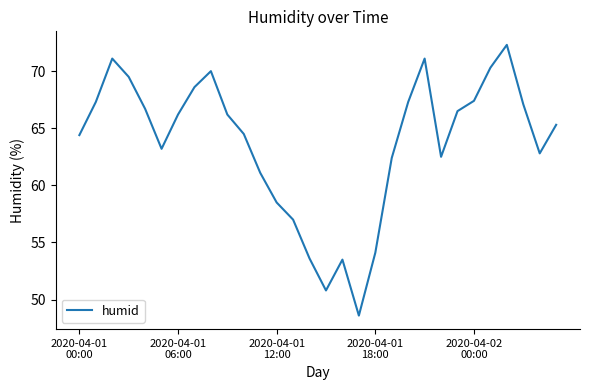

What is the difference between the maximum and minimum values?

23.7